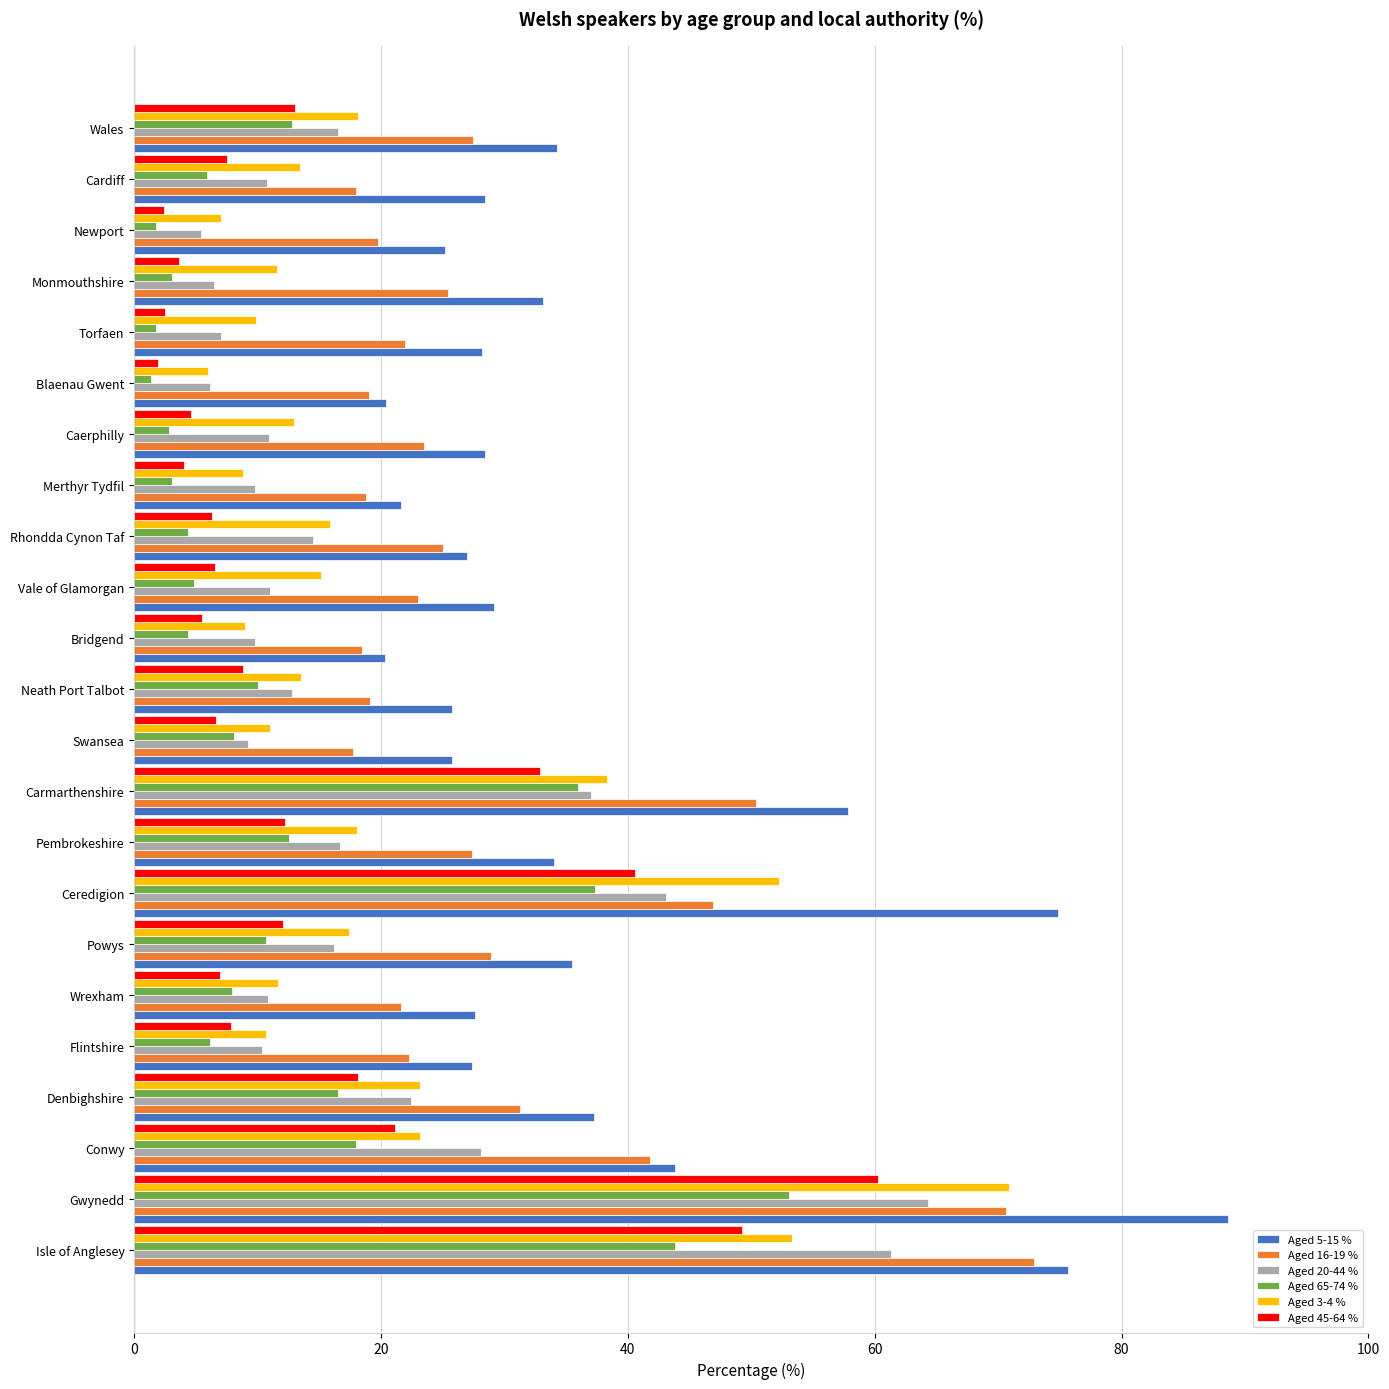

What is the maximum value for Aged 5-15 %?

88.6